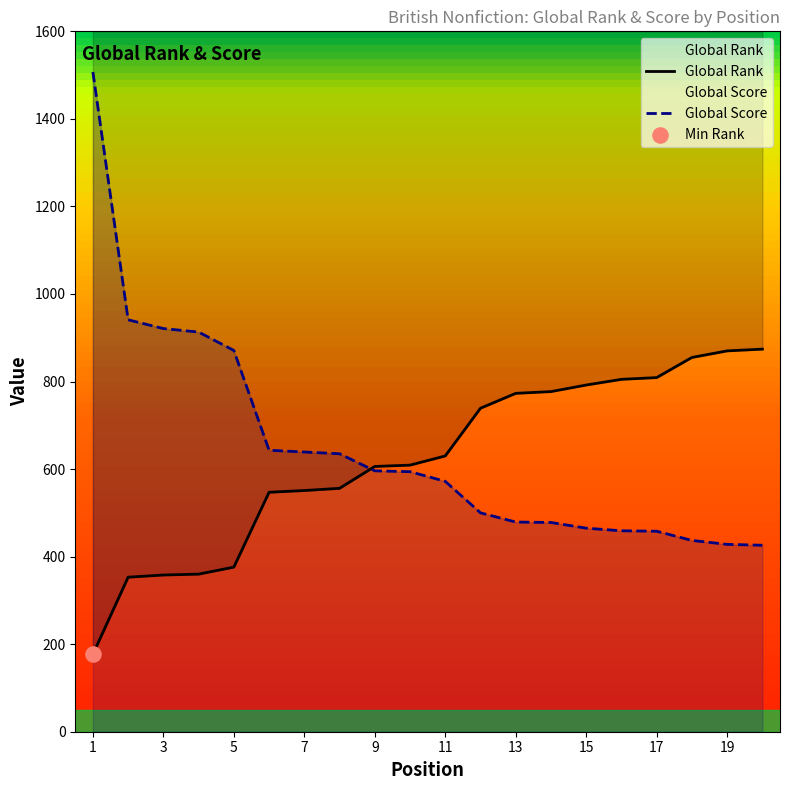

Is the value of Global Score at 17 greater than the value of Global Rank at 3?

Yes